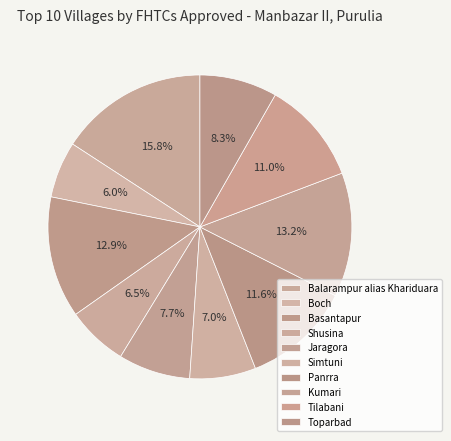

Rank the categories by value from highest to lowest.

Balarampur alias Khariduara, Kumari, Basantapur, Panrra, Tilabani, Toparbad, Jaragora, Simtuni, Shusina, Boch